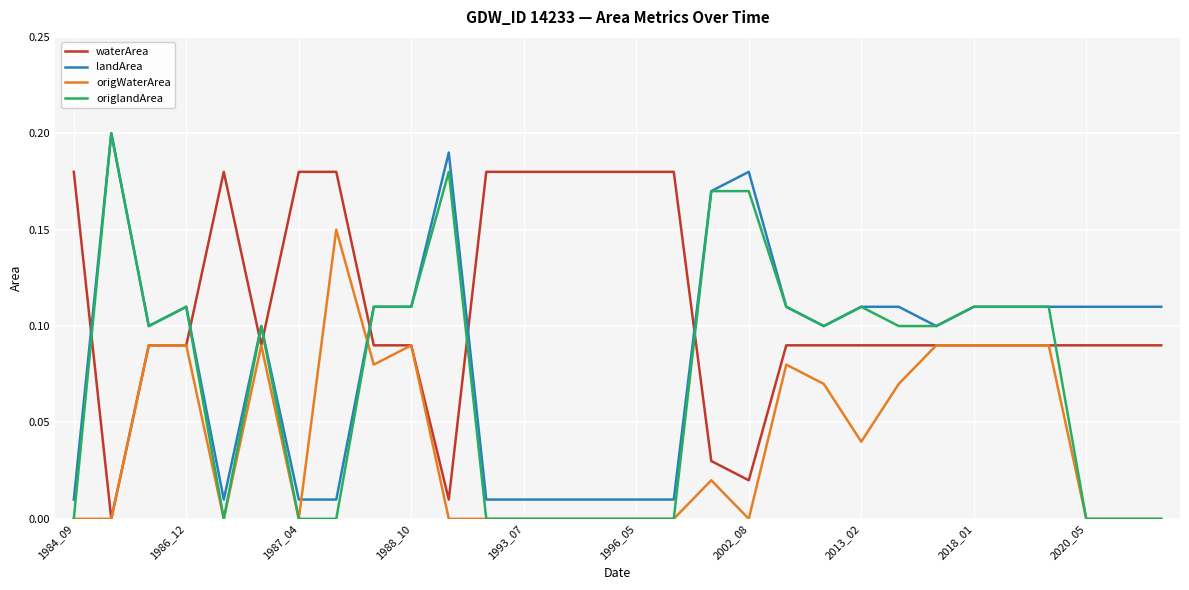

After their last crossing, which series has the higher values: waterArea or origlandArea?

waterArea